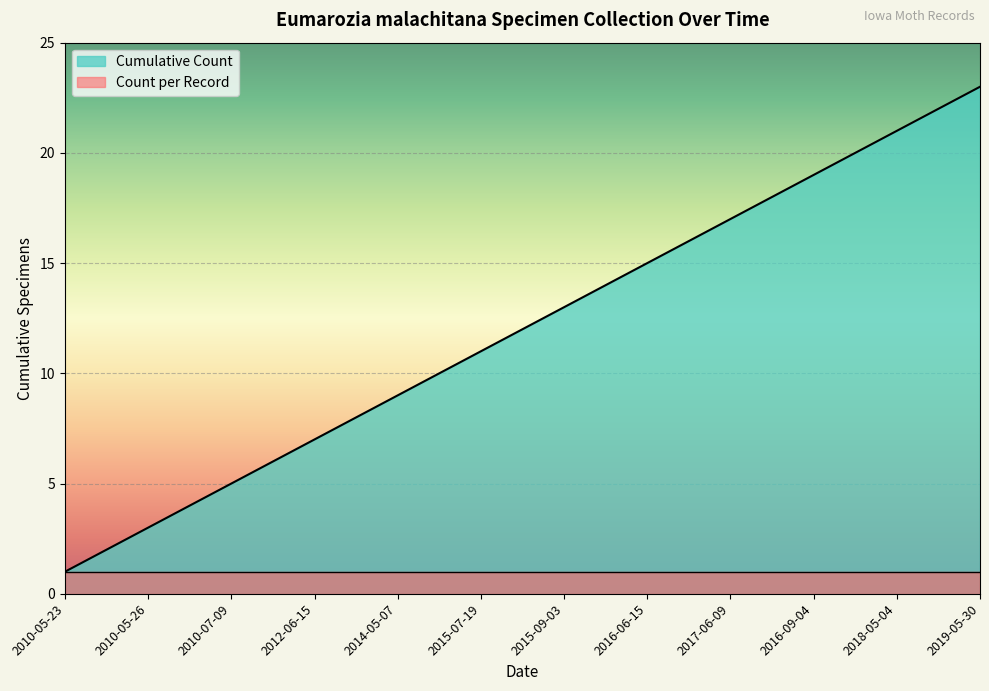

The value at 2012-06-15 is 11. True or false?

False